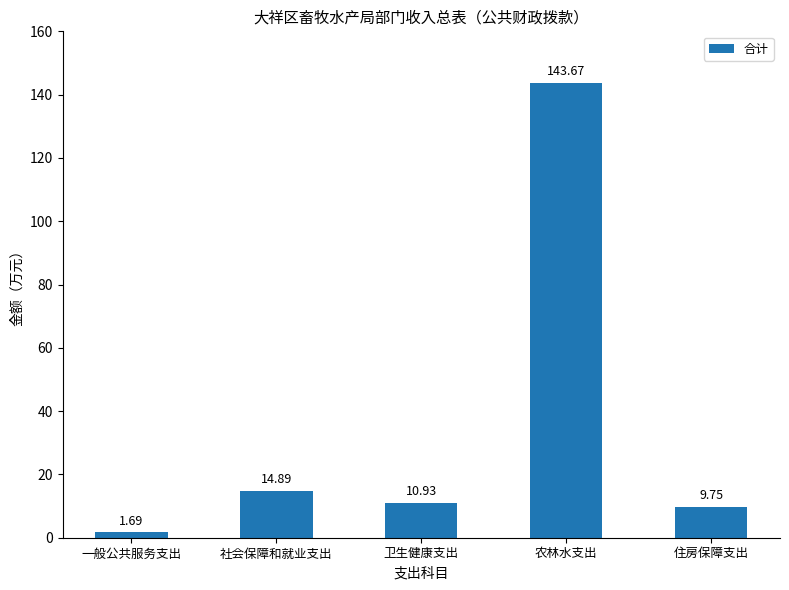

What is the difference between the maximum and minimum values?

142.0